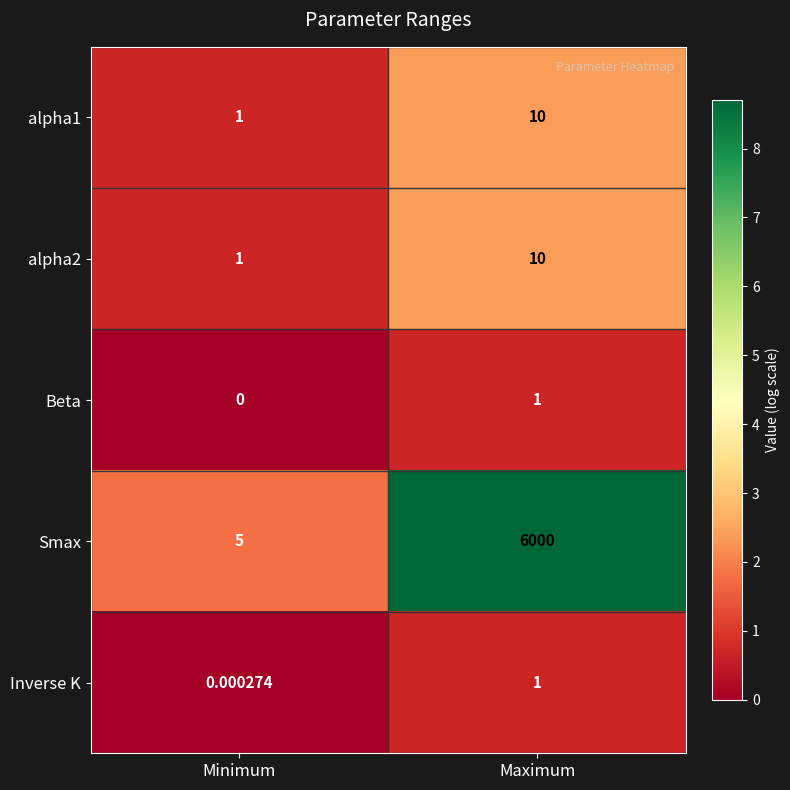

At which category is the sum across all series the highest?

Maximum